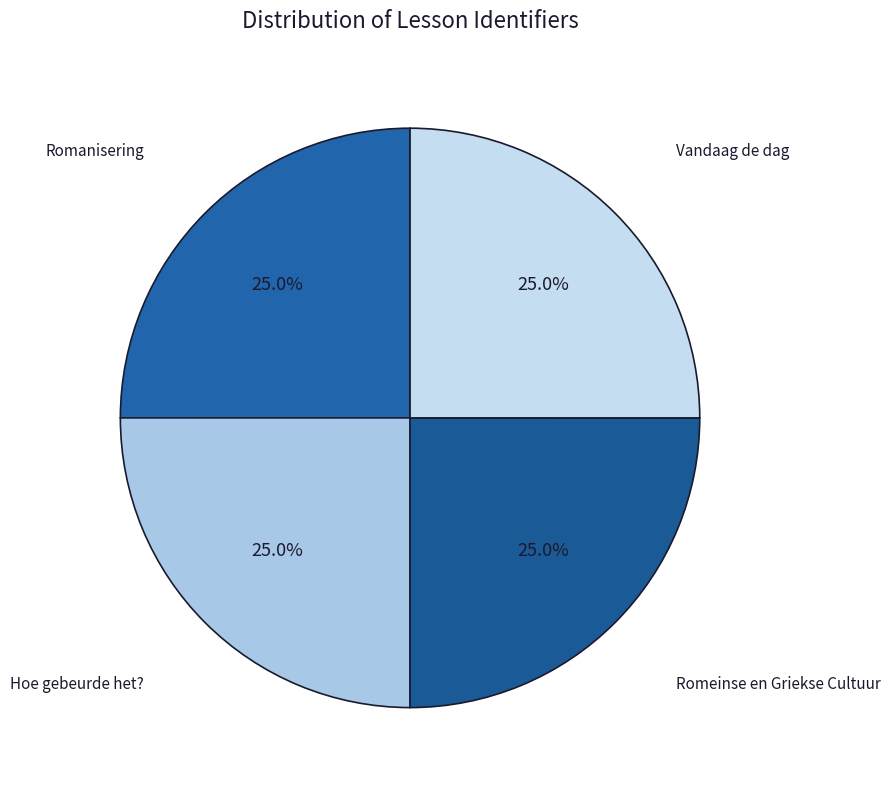

What is the largest slice in the pie chart?

Vandaag de dag